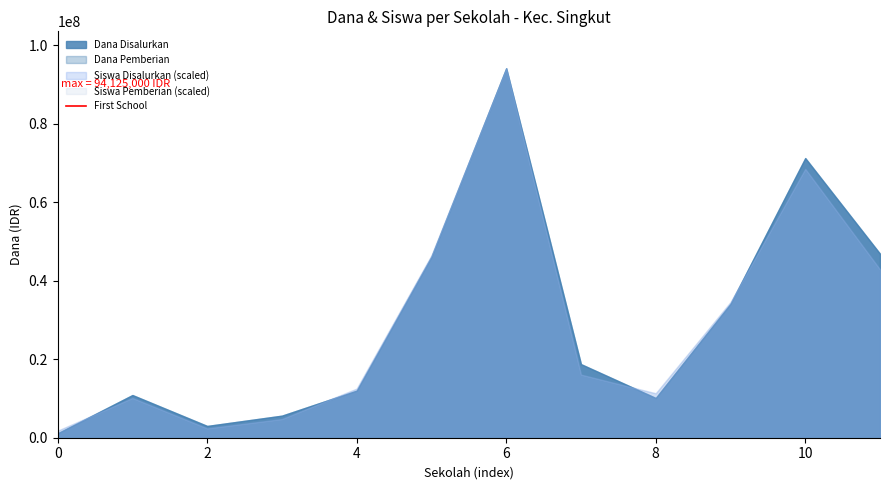

Does the chart have visible grid lines?

No